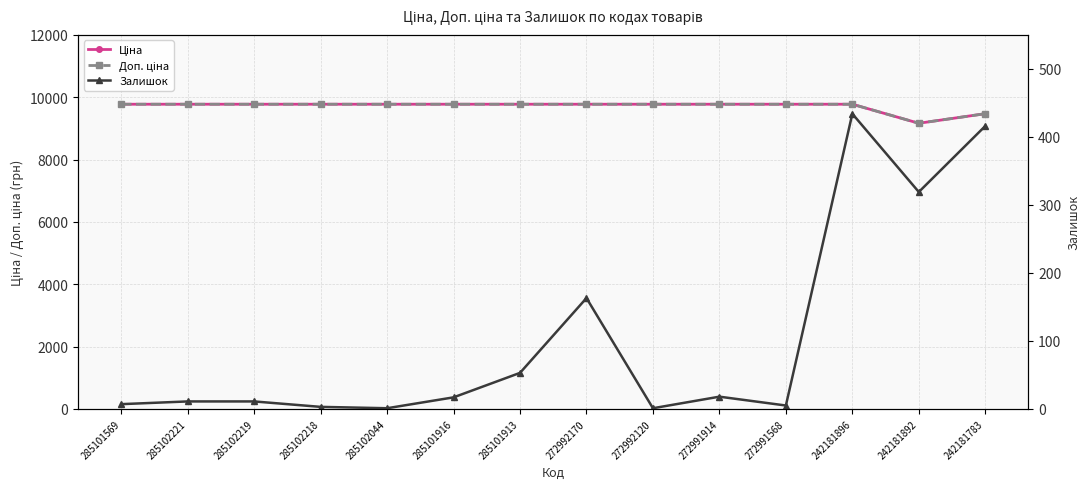

Is it true that Доп. ціна equals 2395.3 at 285101913?

False